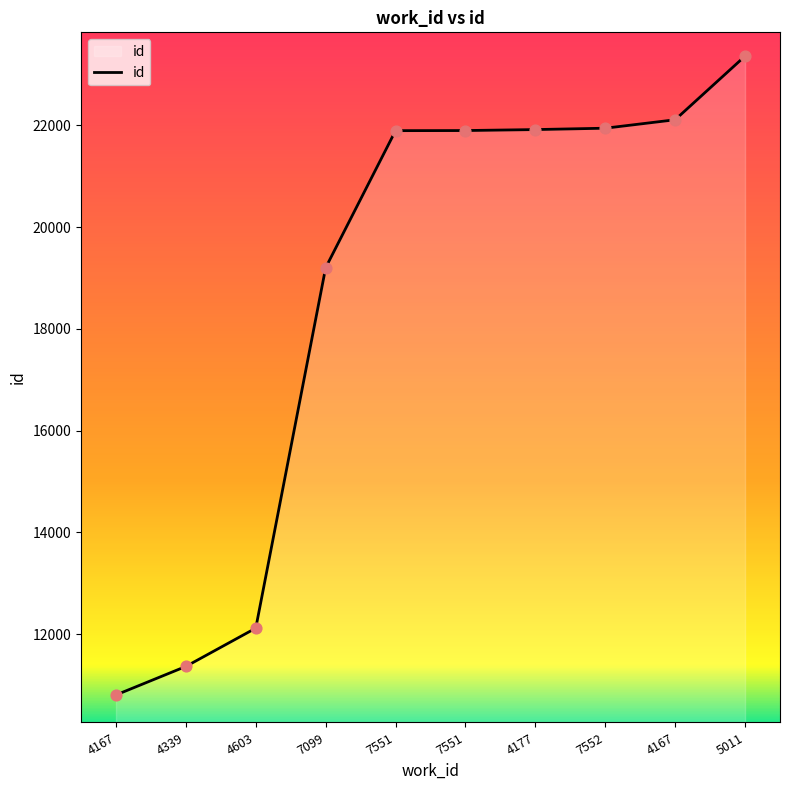

What is the change in value from 4167 to 7099?

+8392